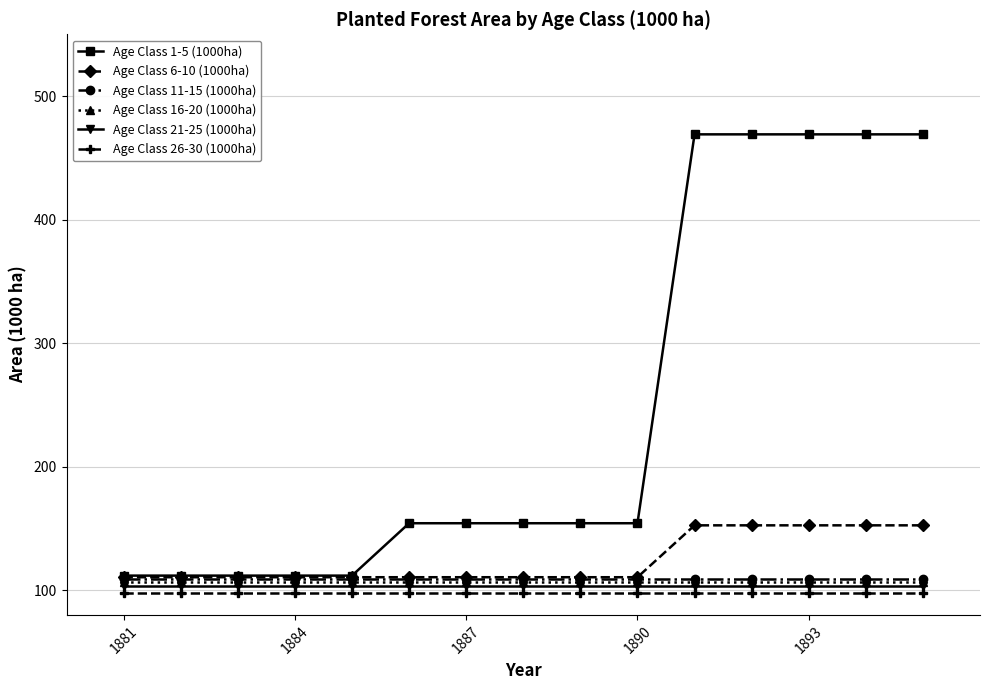

What is the maximum value shown in the chart?

469.0